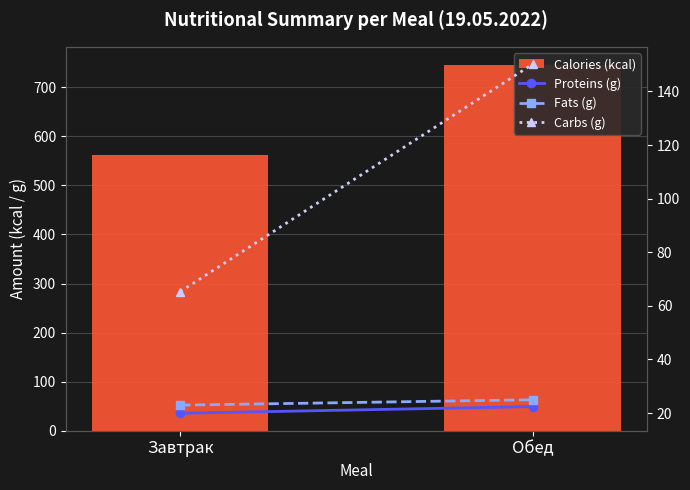

Which has a higher value, Завтрак or Обед?

Обед